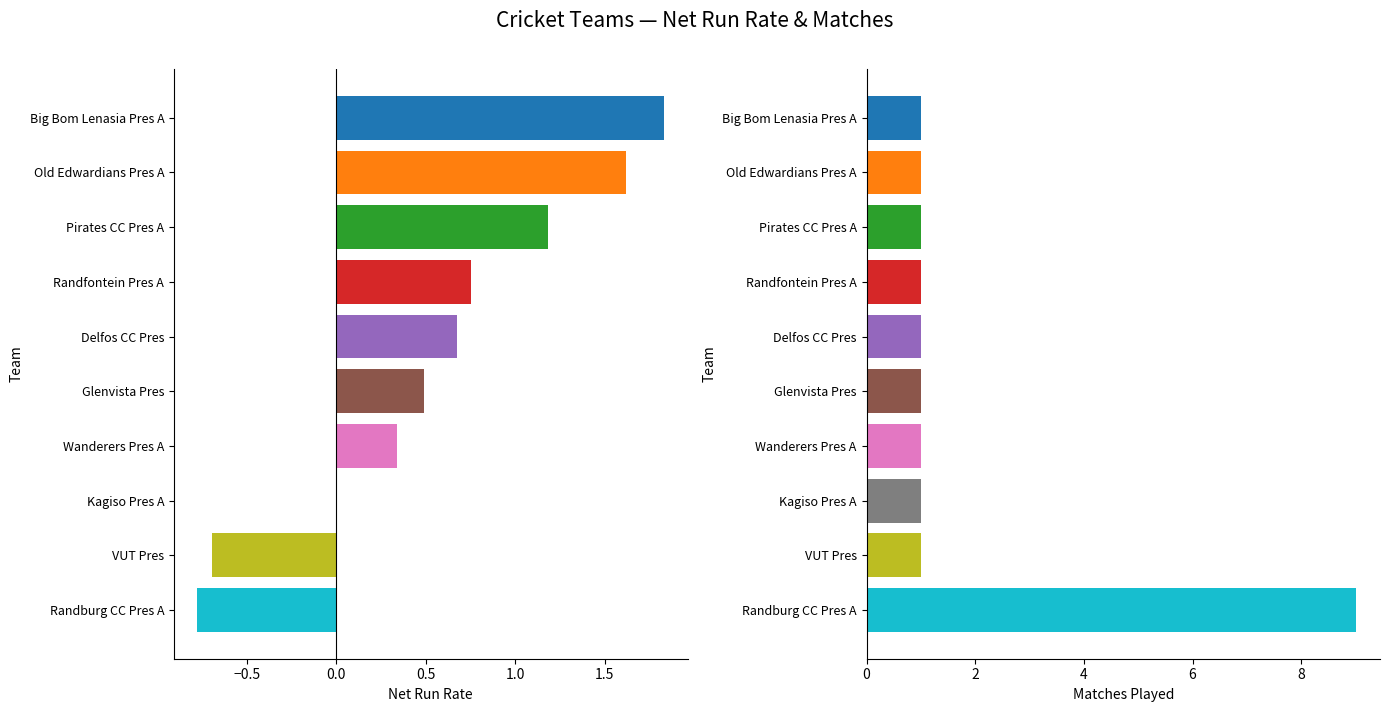

List the series in order of their overall mean, lowest first.

Net RR, Matches